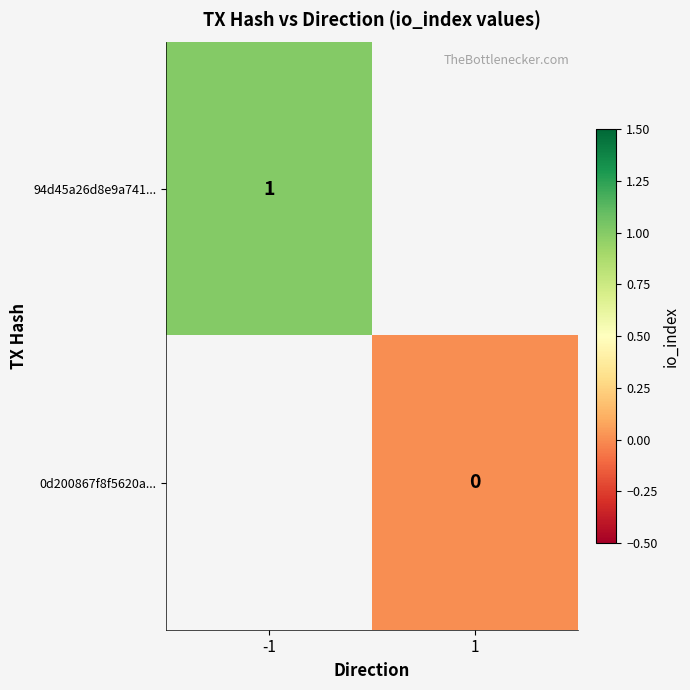

The 94d45a26d8e9a741... series shows 0 at -1. True or false?

False